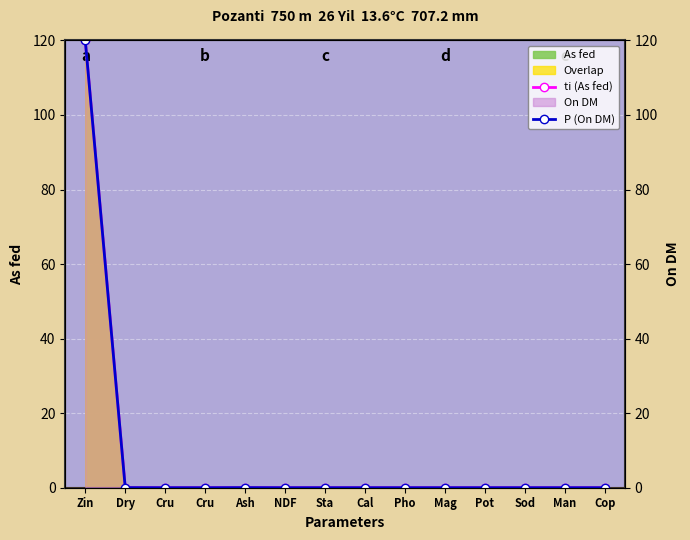

Which series has the largest total across all categories?

ti (As fed)